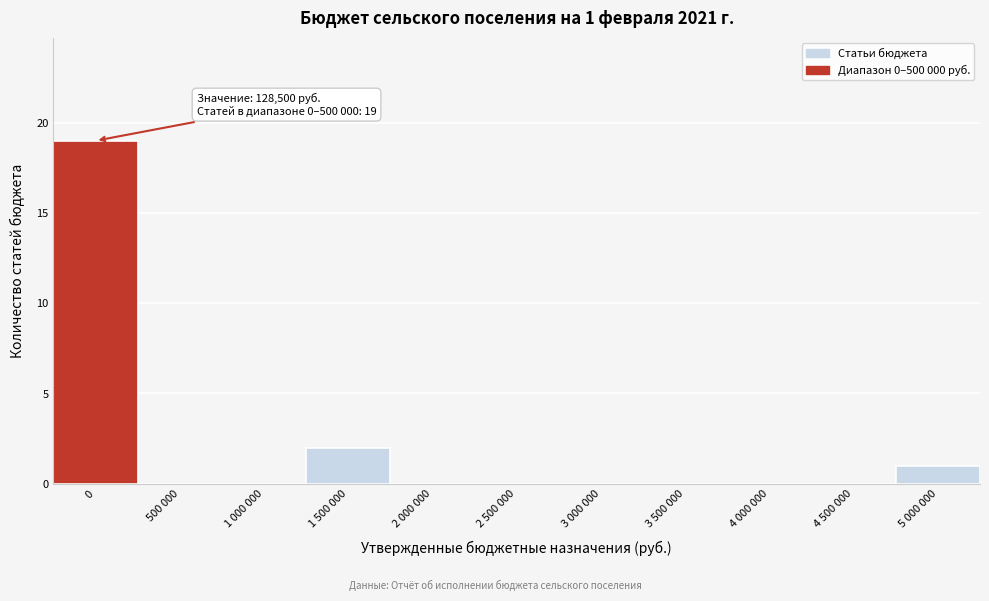

Reading right to left, extract all data points from this chart.

5 000 000=1	4 500 000=0	4 000 000=0	3 500 000=0	3 000 000=0	2 500 000=0	2 000 000=0	1 500 000=2	1 000 000=0	500 000=0	0=19